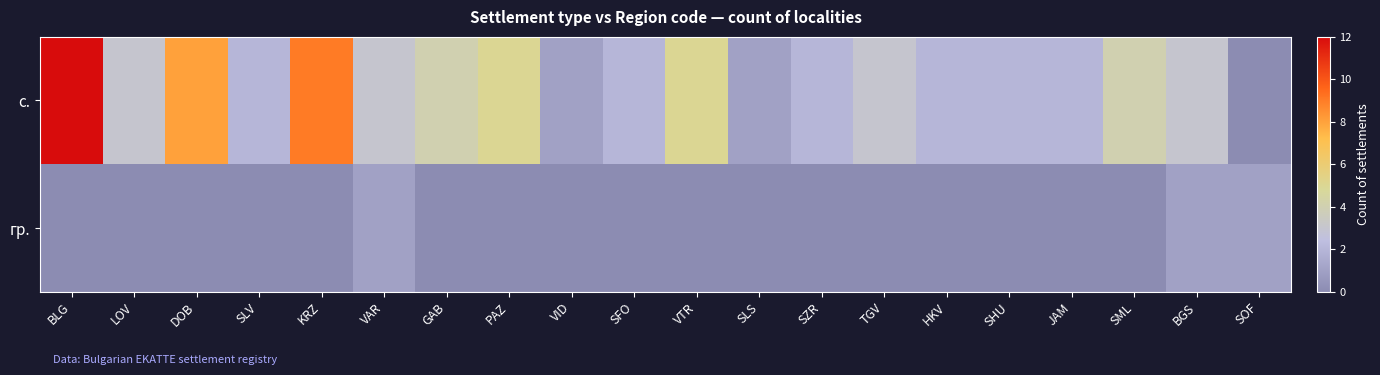

Reading left to right, extract all data points from this chart.

с.: BLG=12	LOV=3	DOB=8	SLV=2	KRZ=9	VAR=3	GAB=4	PAZ=5	VID=1	SFO=2	VTR=5	SLS=1	SZR=2	TGV=3	HKV=2	SHU=2	JAM=2	SML=4	BGS=3	SOF=0
гр.: BLG=0	LOV=0	DOB=0	SLV=0	KRZ=0	VAR=1	GAB=0	PAZ=0	VID=0	SFO=0	VTR=0	SLS=0	SZR=0	TGV=0	HKV=0	SHU=0	JAM=0	SML=0	BGS=1	SOF=1